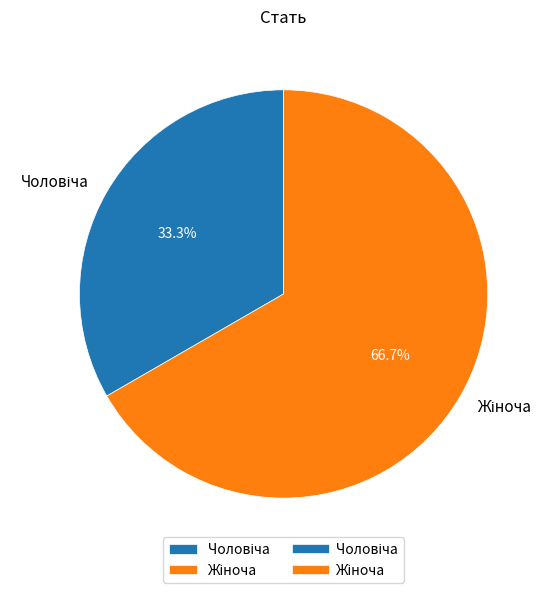

Is there any slice that represents more than half of the pie?

Yes